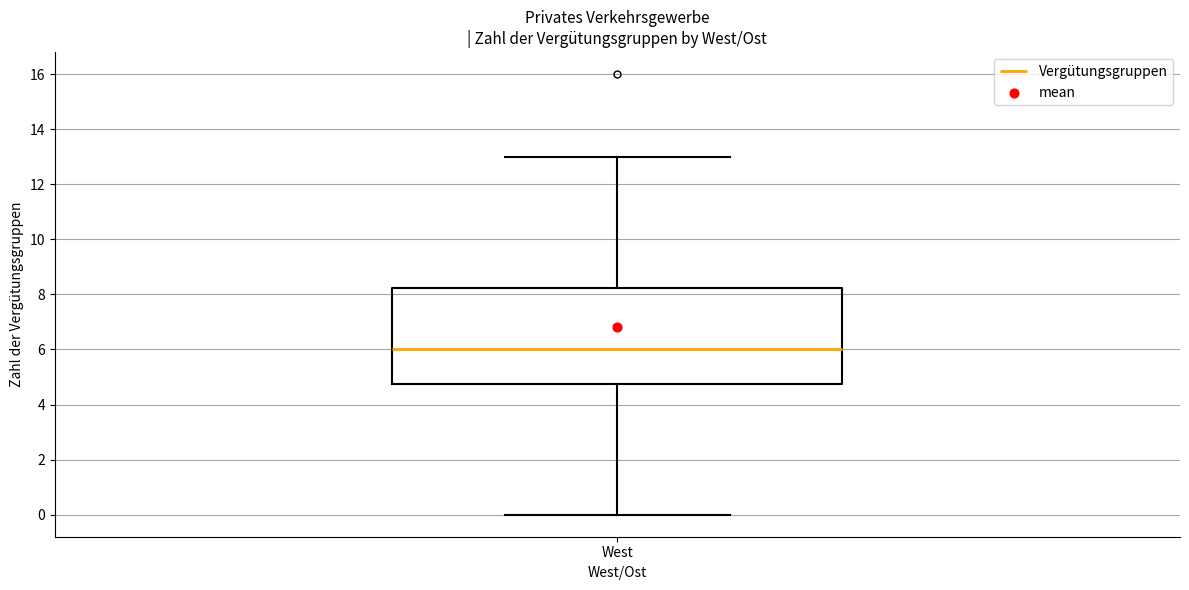

Read this box plot against the y-axis: the position of the median line, the range covered by the box, and the ends of both whiskers. The values are not printed on the chart, so give them approximately, as read against the axis.

median 6.0, box 4.8 to 8.2, whiskers 0.0 to 13.0